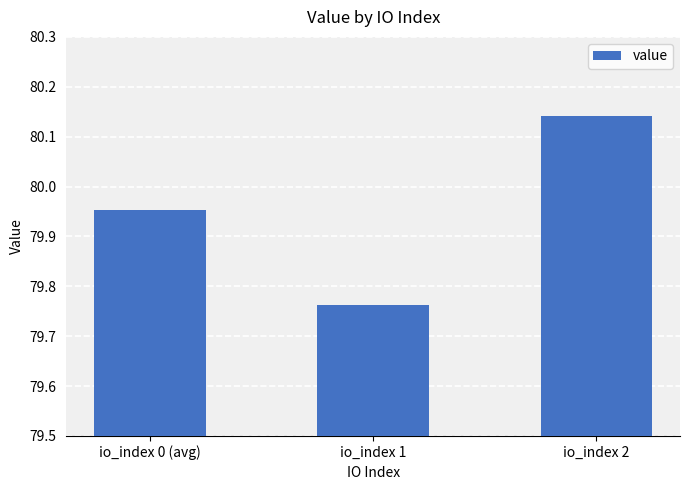

What position from the right is io_index 1?

2